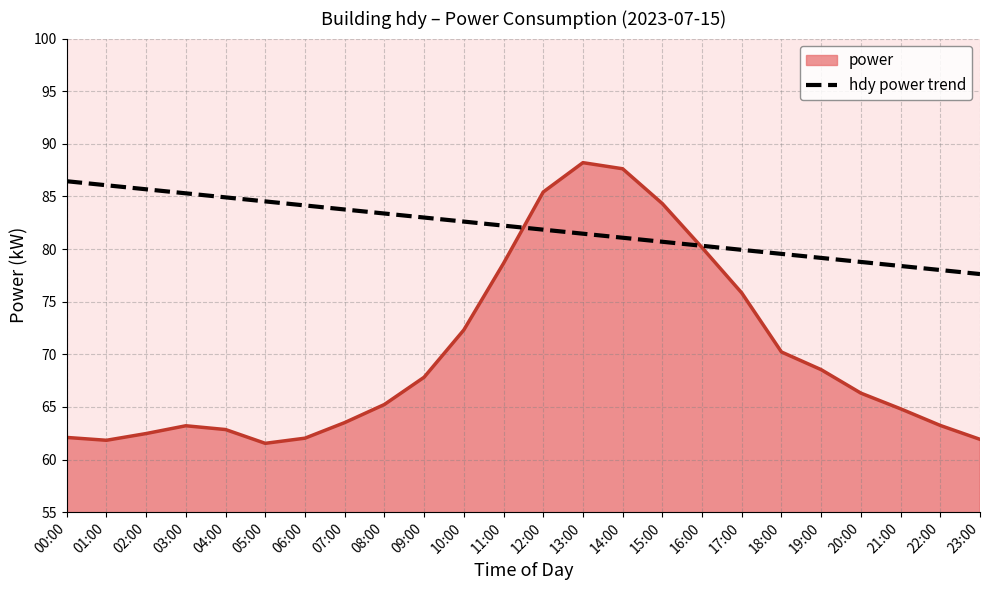

What is the difference between the highest and lowest values at 03:00?

22.1